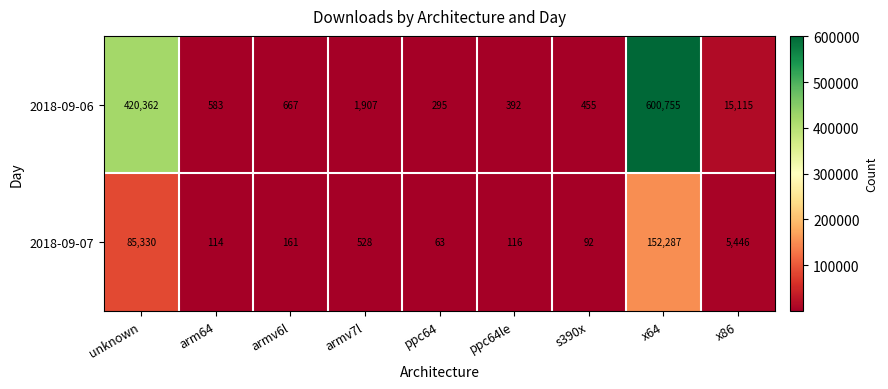

The 2018-09-07 series shows 63 at ppc64. True or false?

True